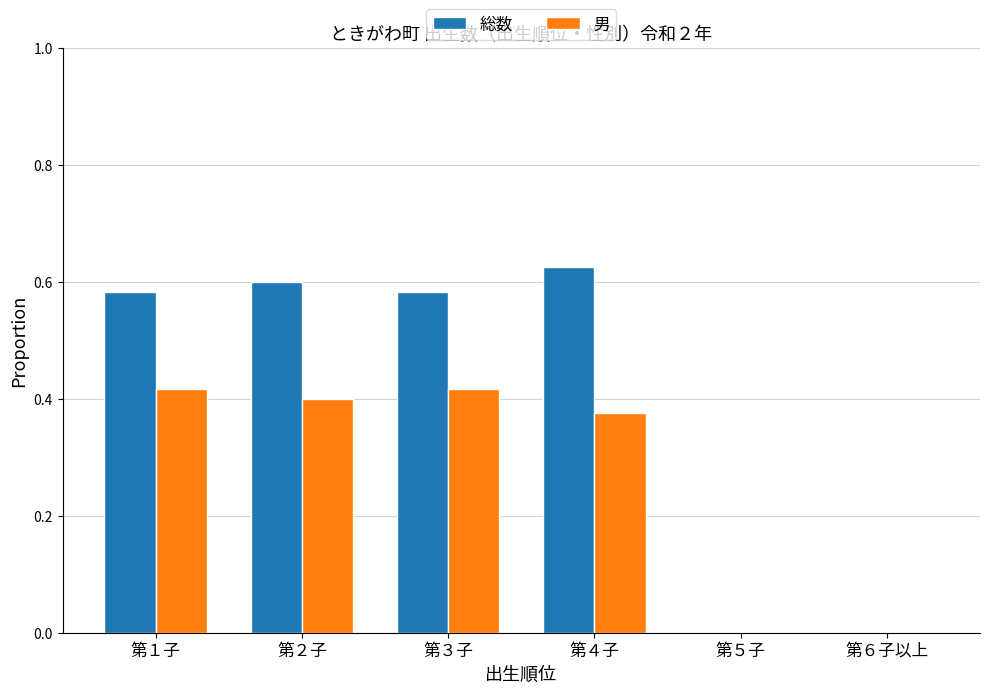

The 総数 series shows 0.2 at 第１子. True or false?

False